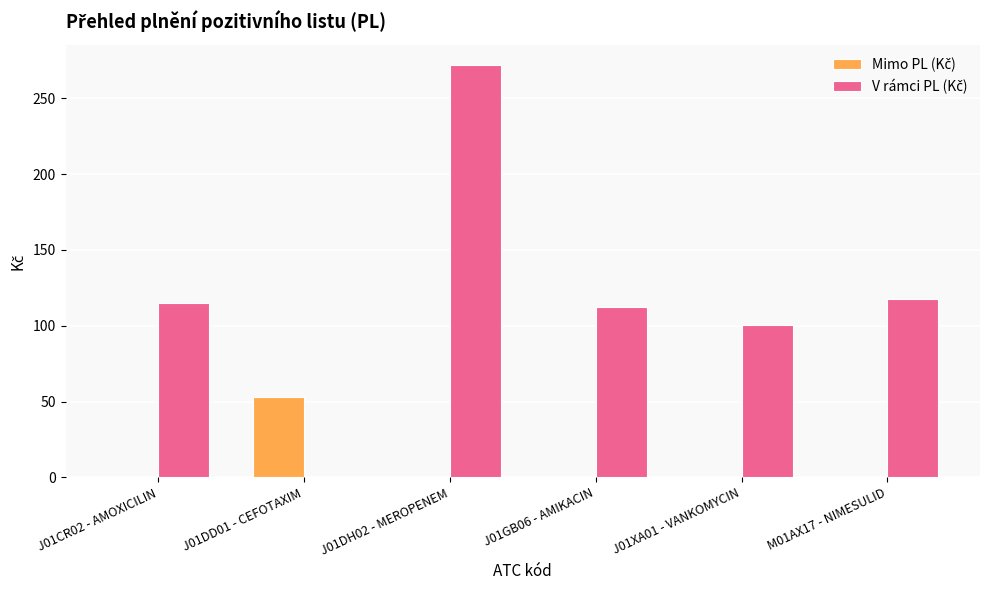

What is the total value across all series at J01GB06 - AMIKACIN?

112.3